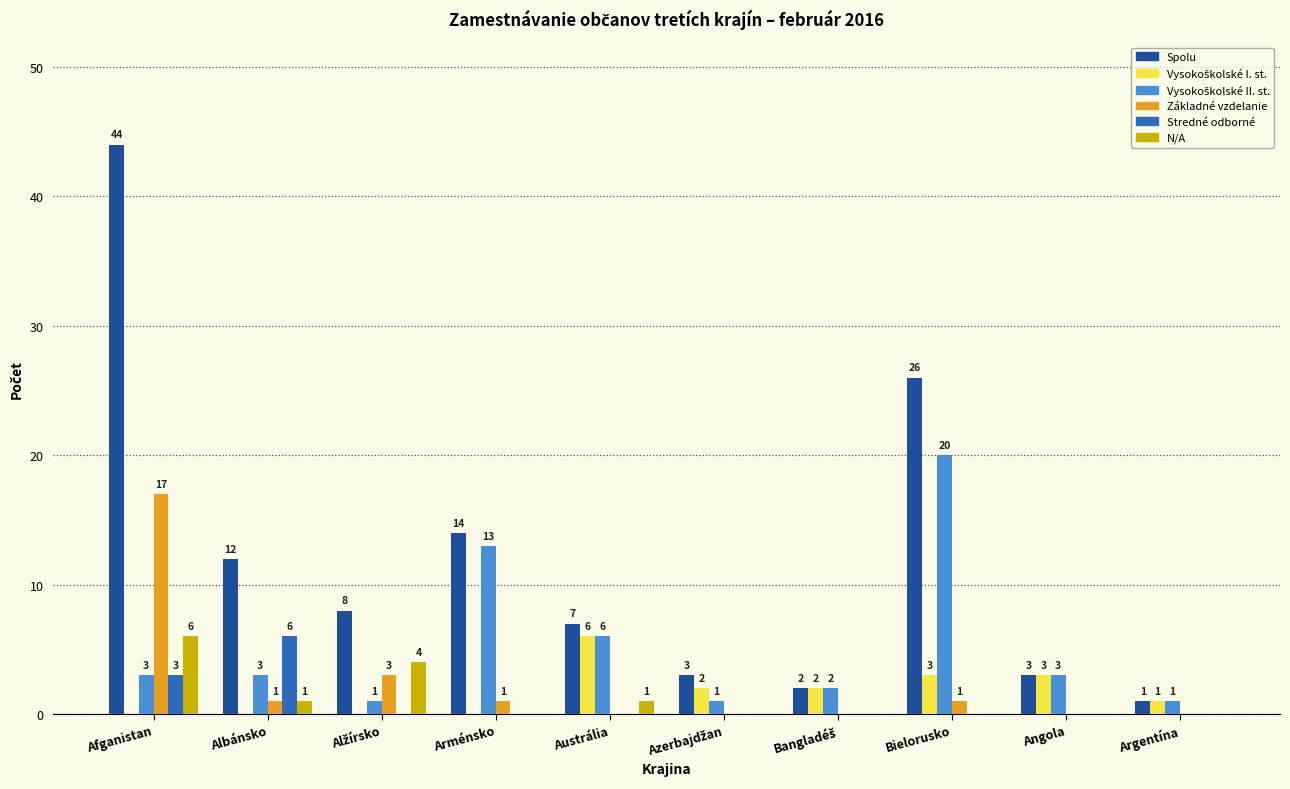

Count the number of categories in the chart.

10